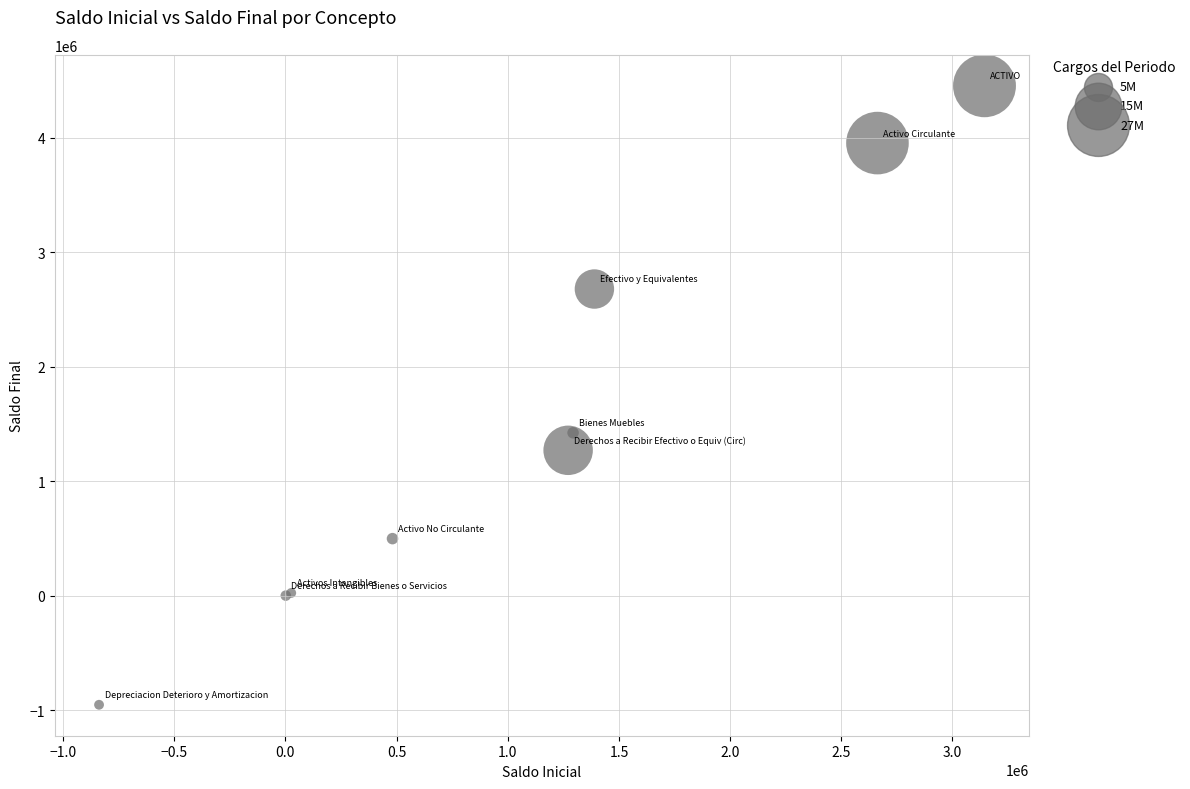

What Y value in the scatter plot is closest to 1751907?

1424508.1